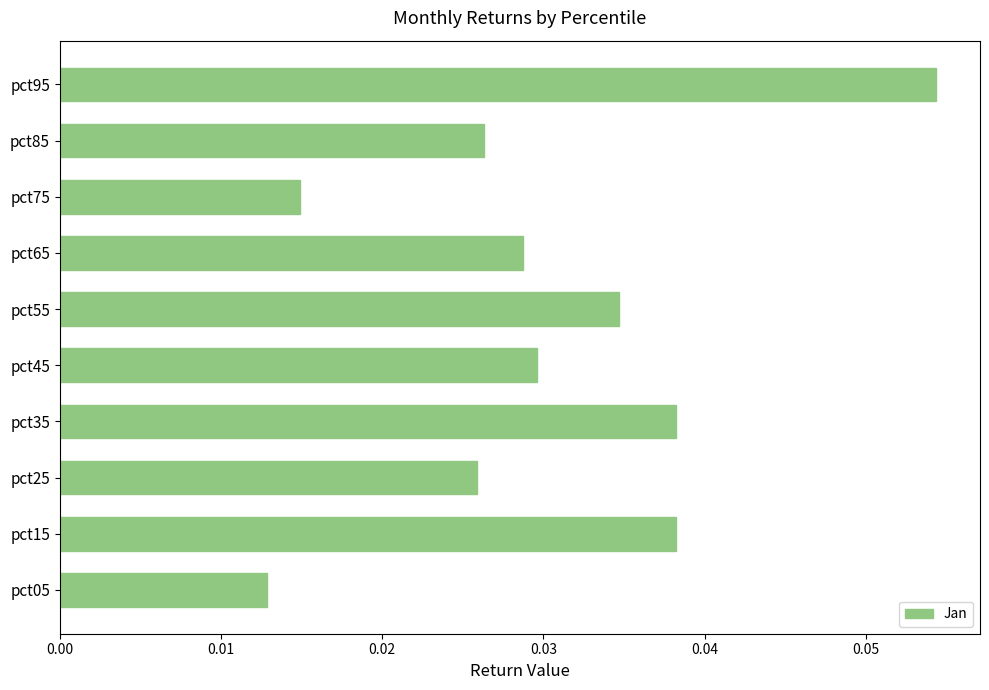

Which label corresponds to the largest value in the chart?

pct95